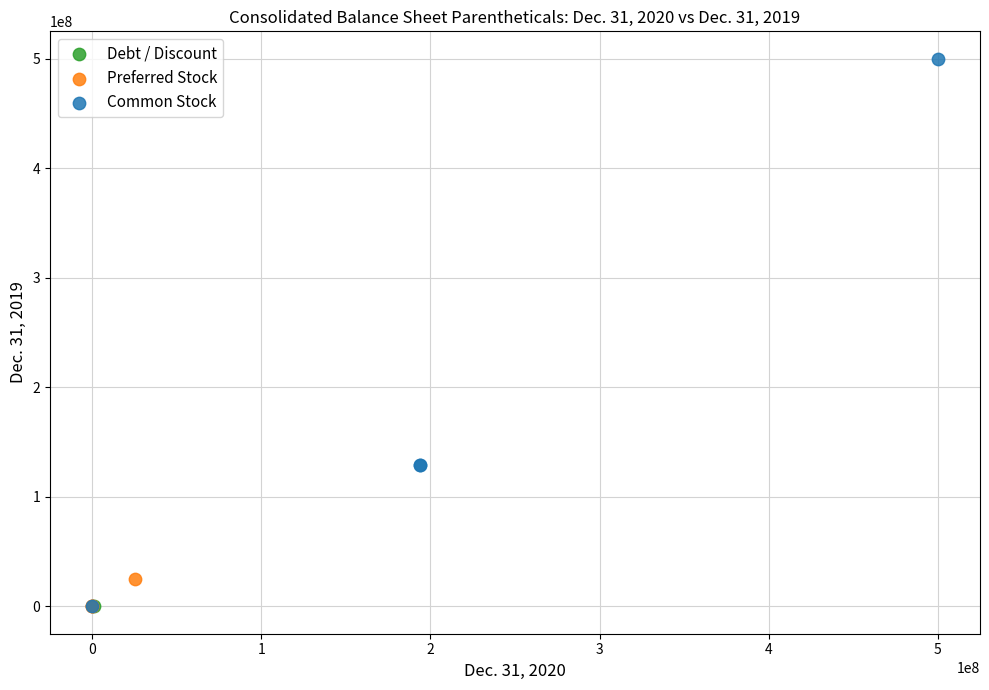

What are all the series names shown in the legend?

Debt / Discount, Preferred Stock, Common Stock